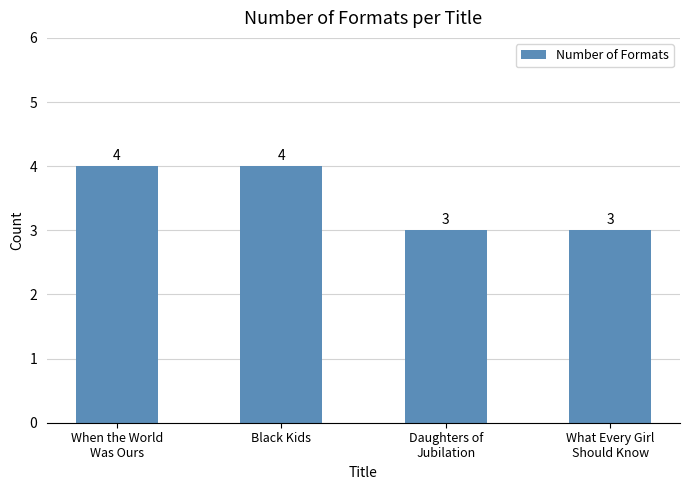

What is the minimum value shown in the chart?

3